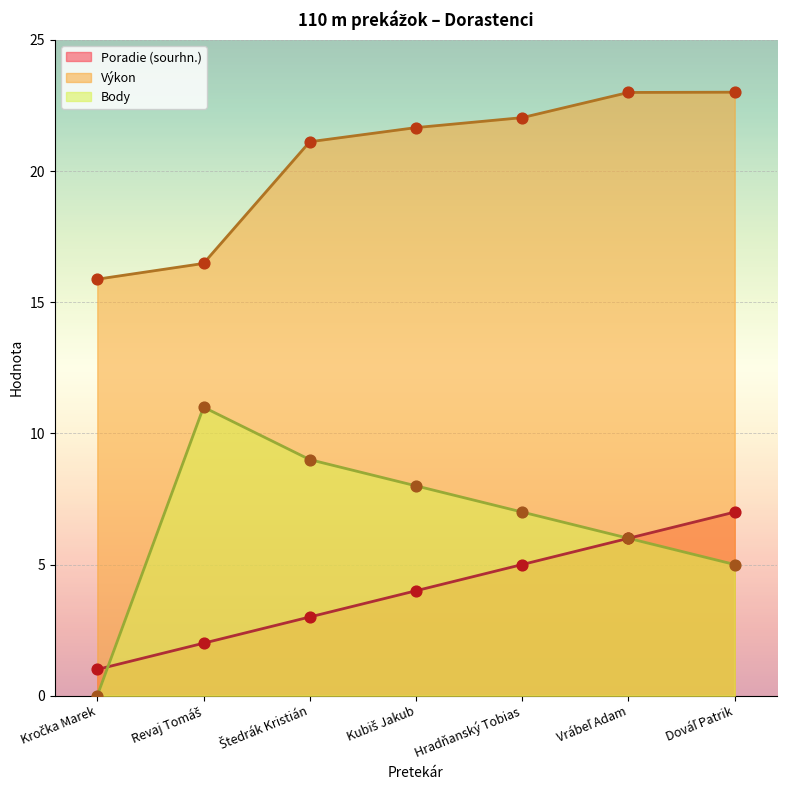

Which series contains the highest Y value?

Výkon